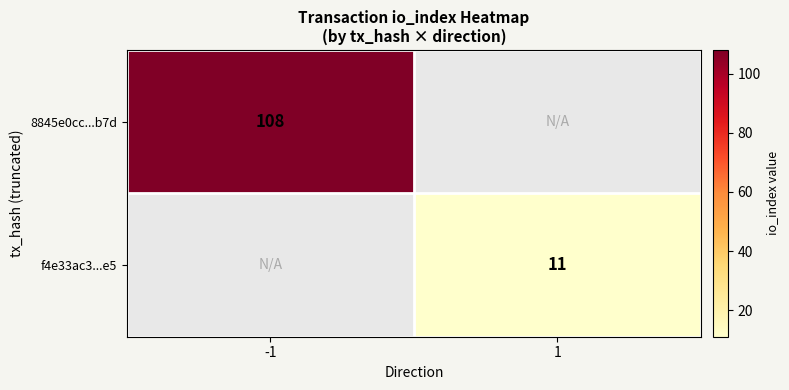

Is it true that 8845e0cc...b7d equals 108 at -1?

True